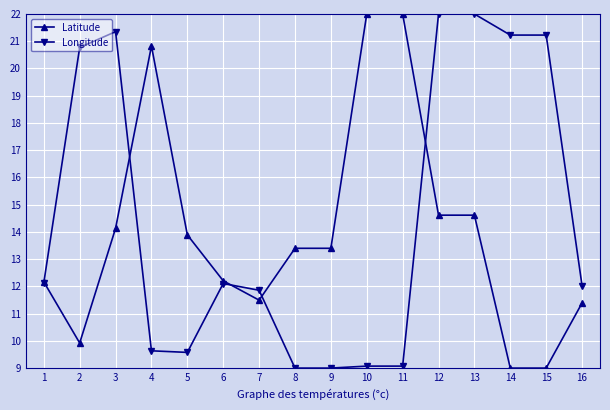

How many distinct data groups are displayed?

2